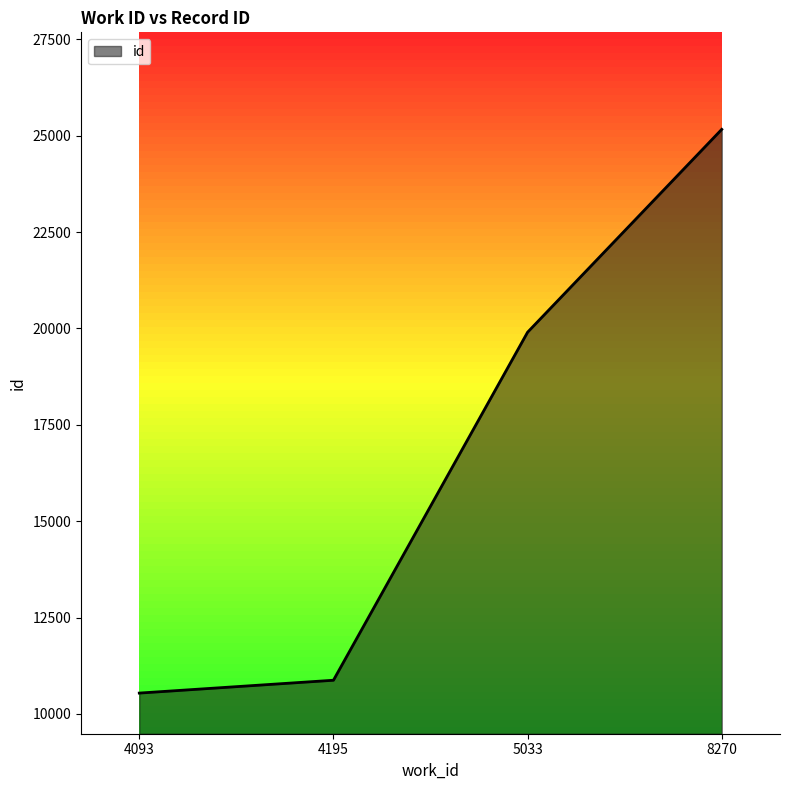

List the labels in order of value, smallest first.

4093, 4195, 5033, 8270